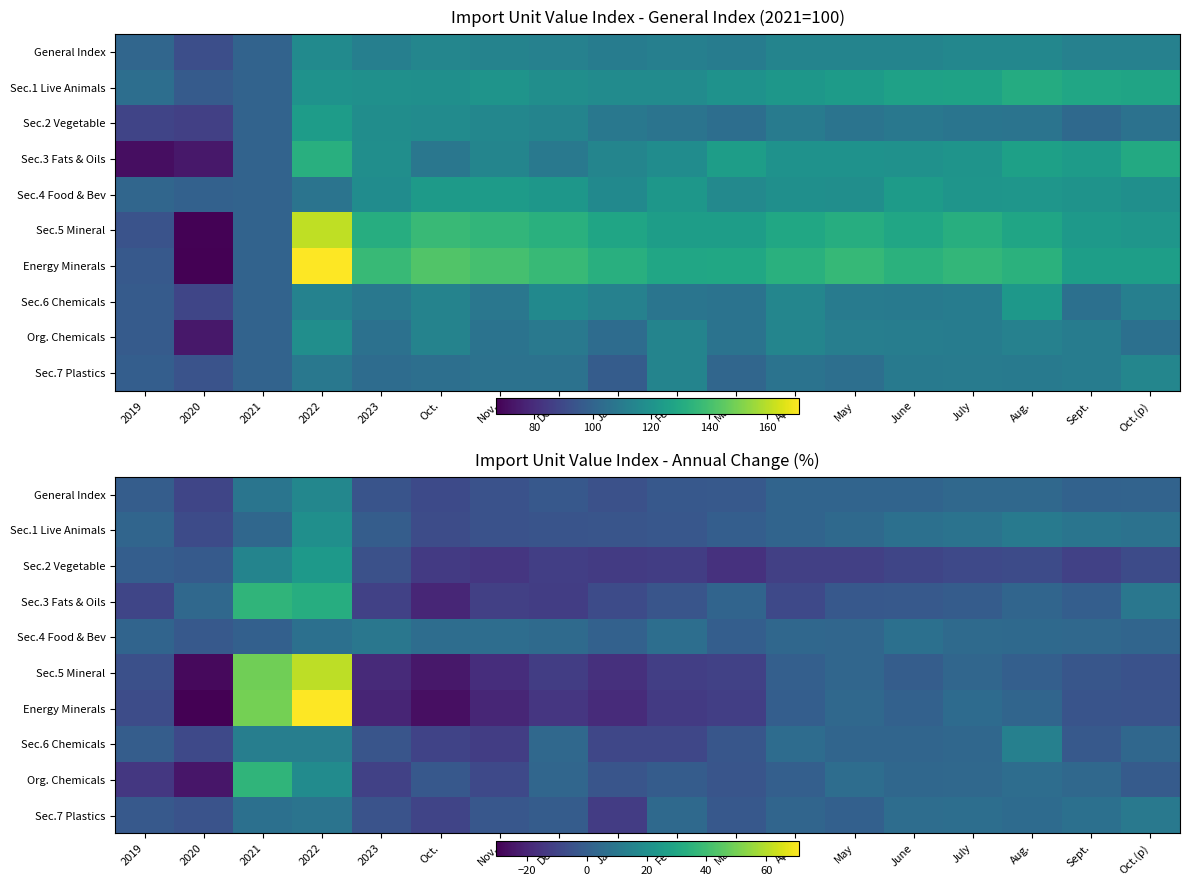

Which label corresponds to the largest value in the chart?

2022